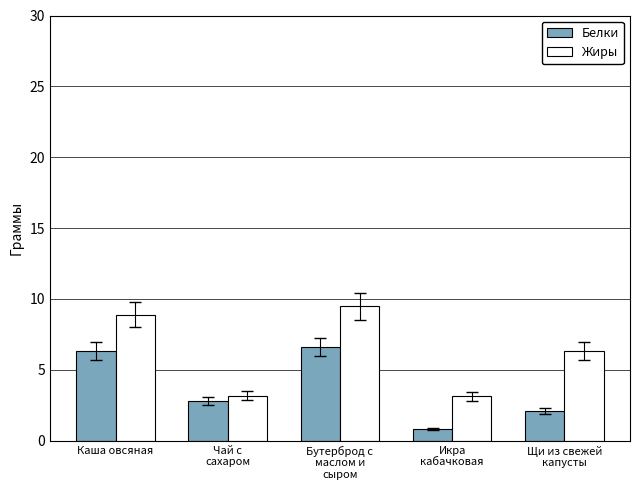

At how many categories does at least one series exceed 2?

5